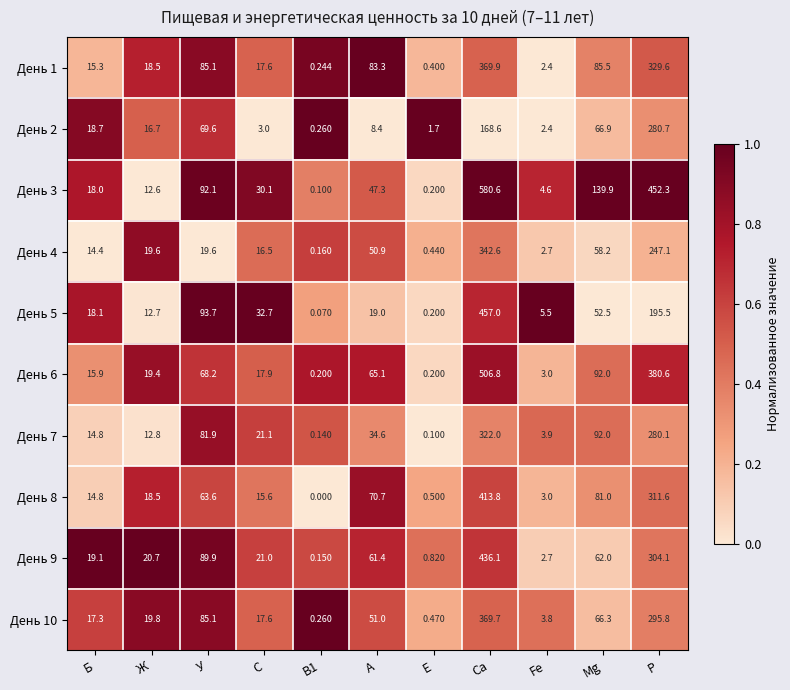

Is the value of День 7 at Mg greater than the value of День 8 at Mg?

Yes